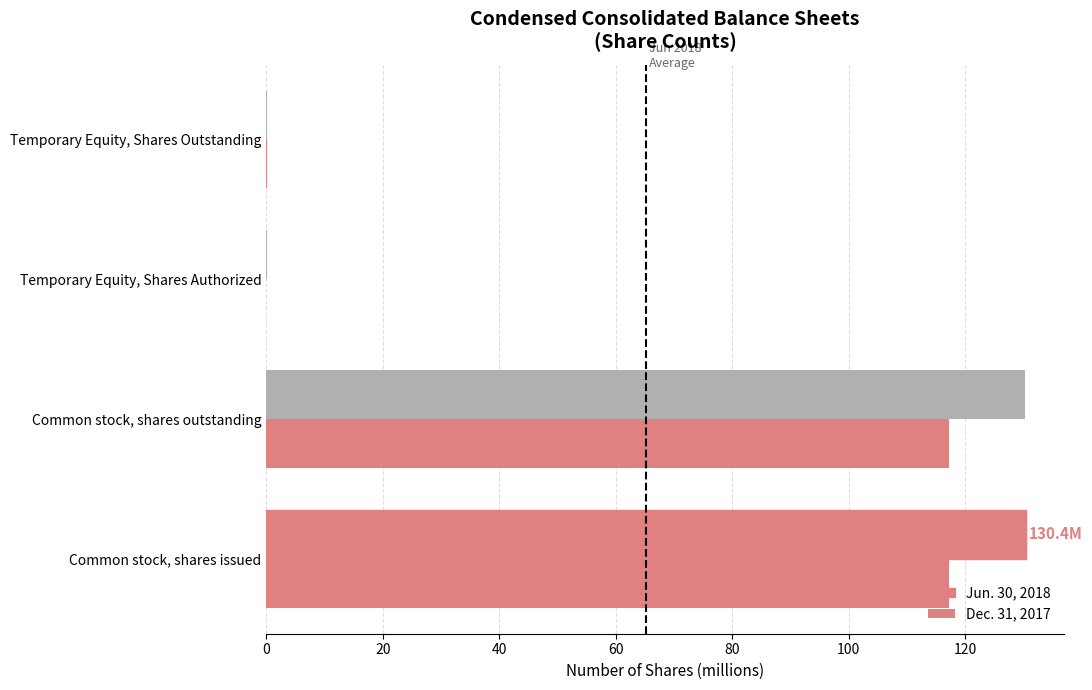

How many data points does each series have?

4